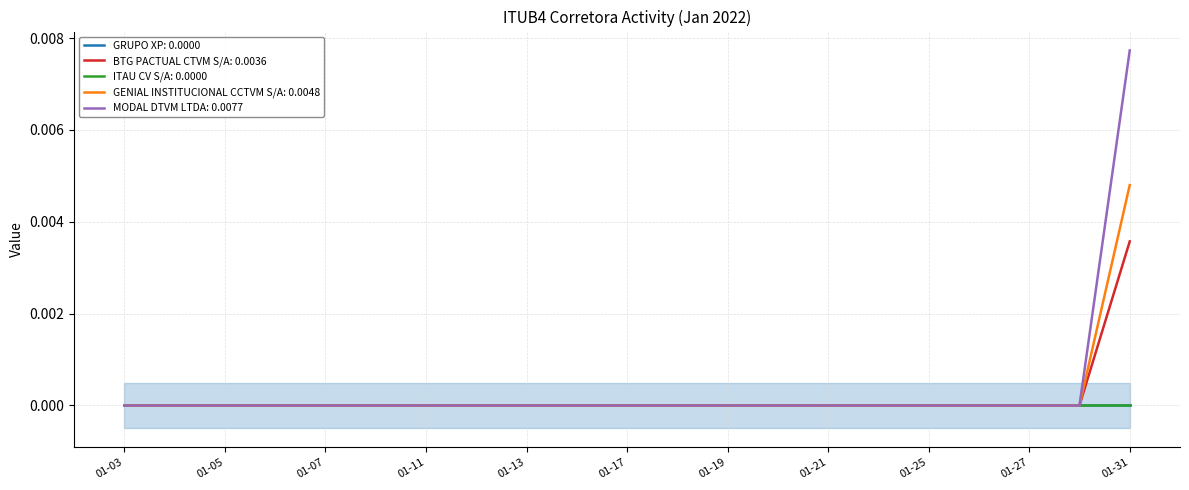

Is this an area chart (filled region under the line)?

No